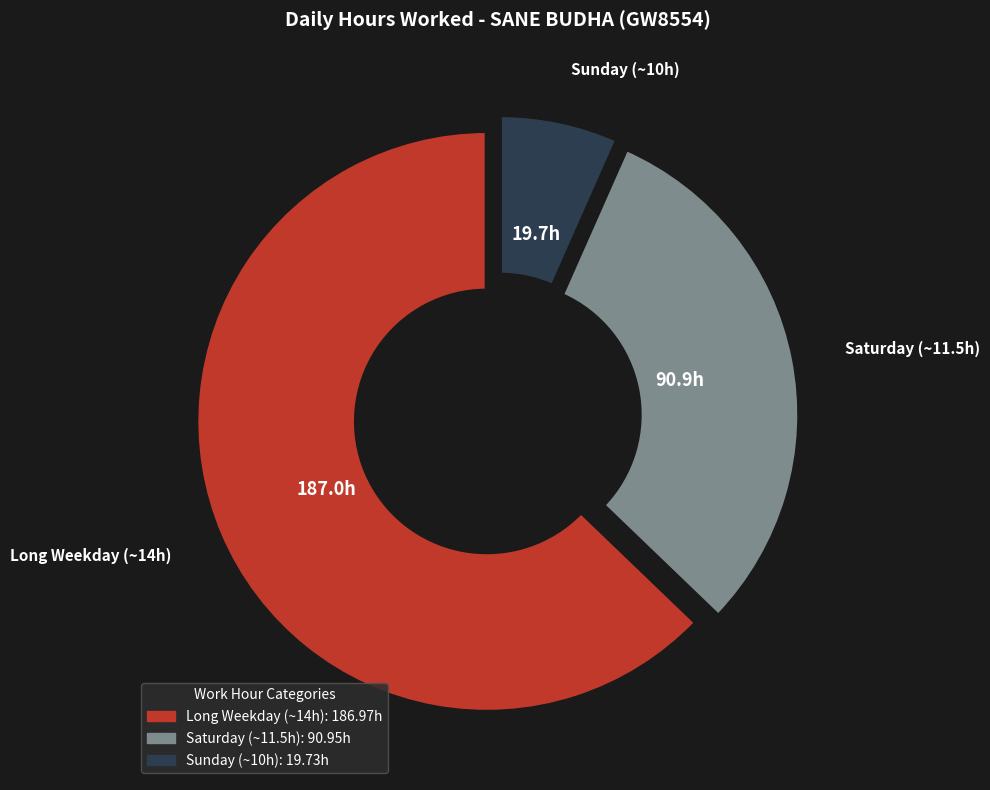

Count the number of slices in the pie.

3